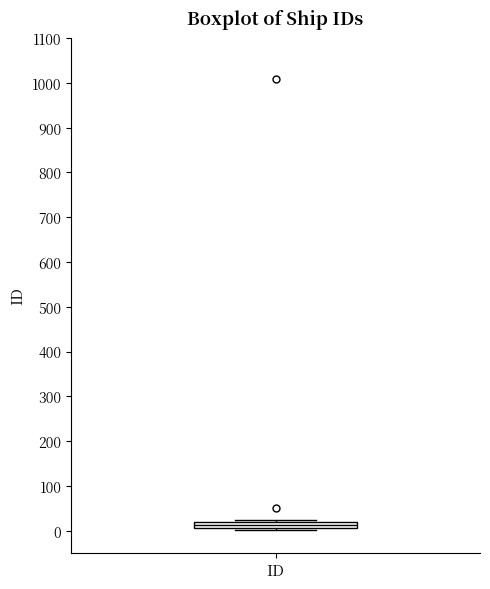

Where is the upper edge of the box for ID on the y-axis? The values are not printed on the chart, so give them approximately, as read against the axis.

20